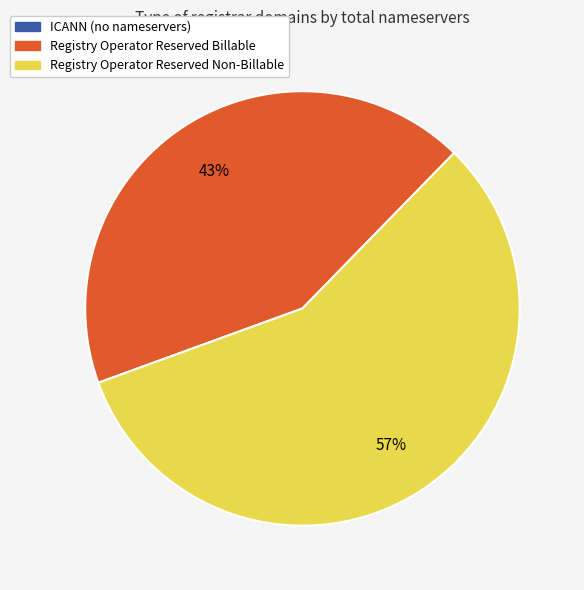

Which category has the biggest portion of the pie?

Registry Operator Reserved Non-Billable